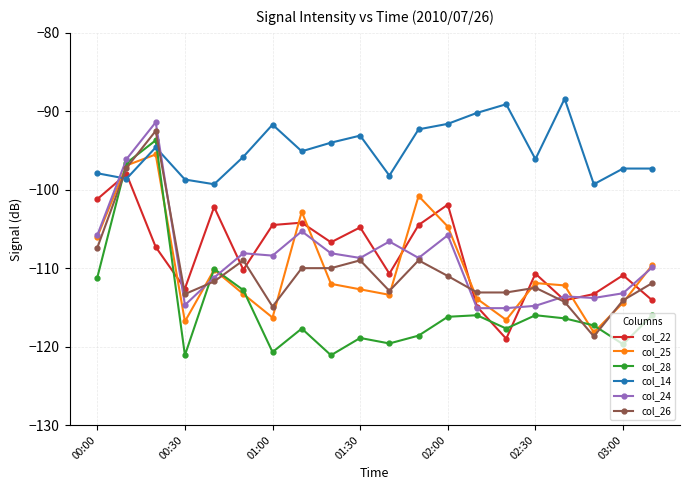

What is the value of the col_14 point at the 12th from the left?

-92.3